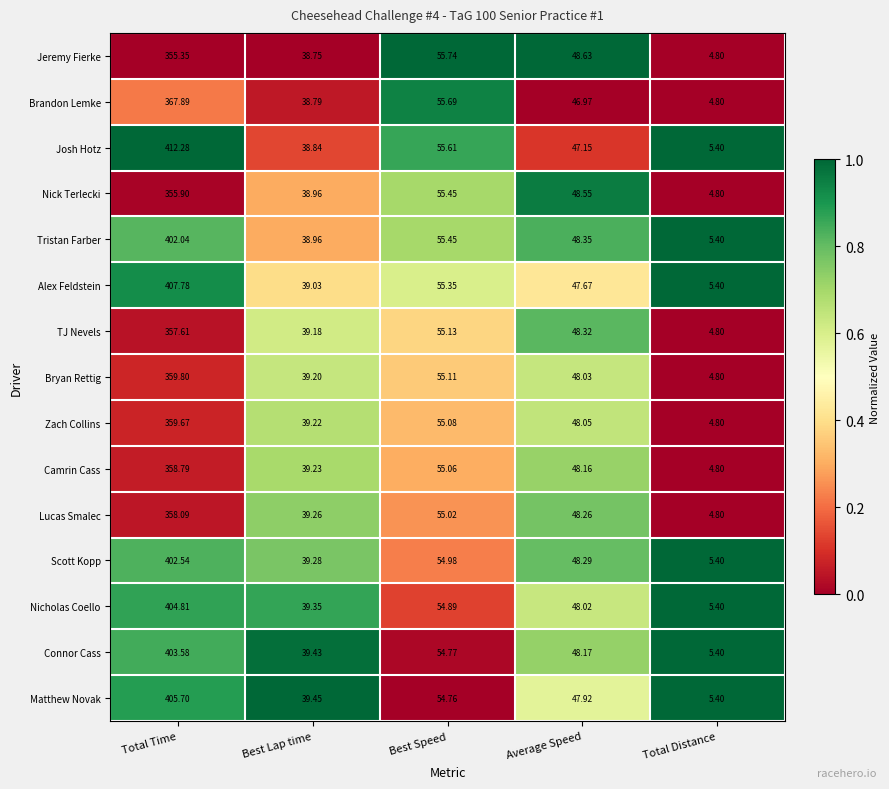

What is the difference between the highest and lowest values at Total Distance?

0.6